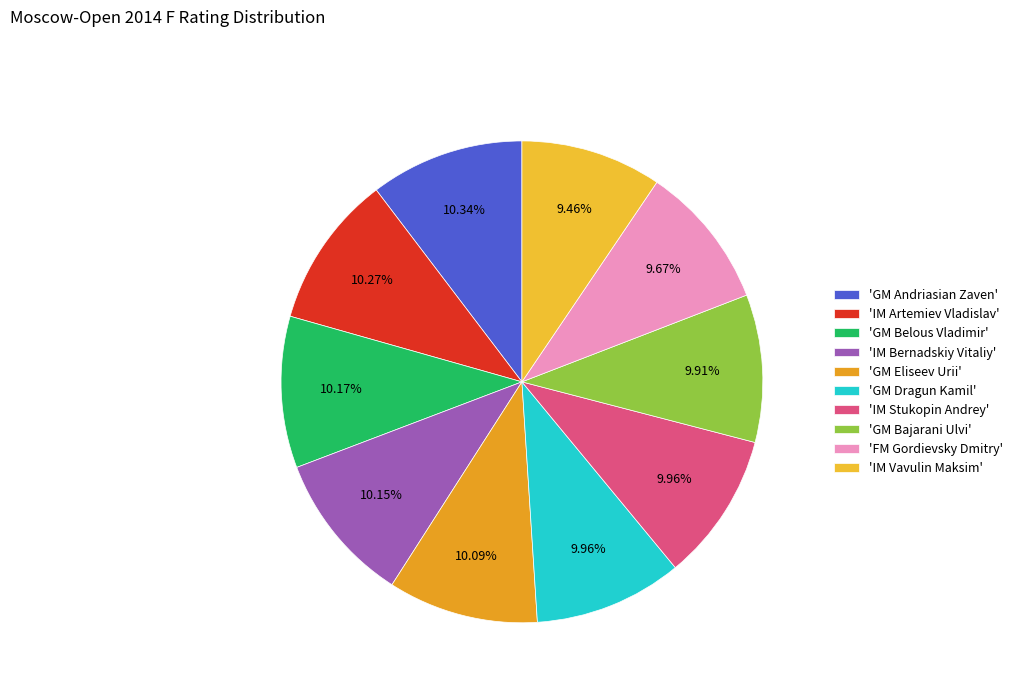

How many segments does this pie chart have?

10